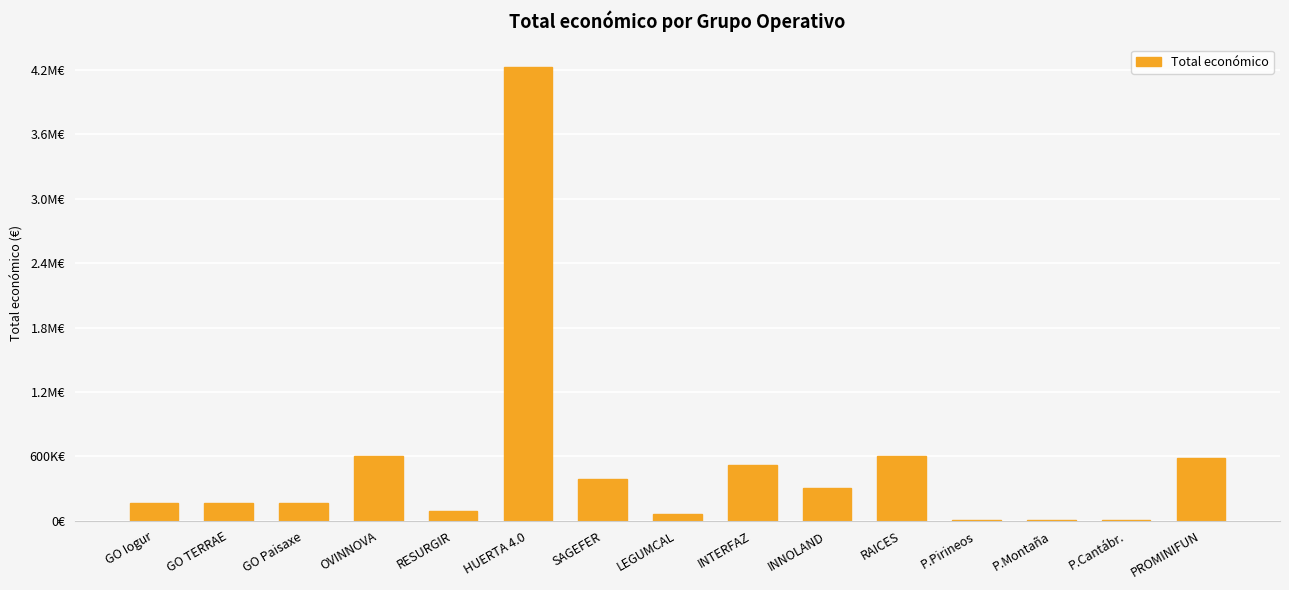

At which label is the value closest to 2115269?

OVINNOVA